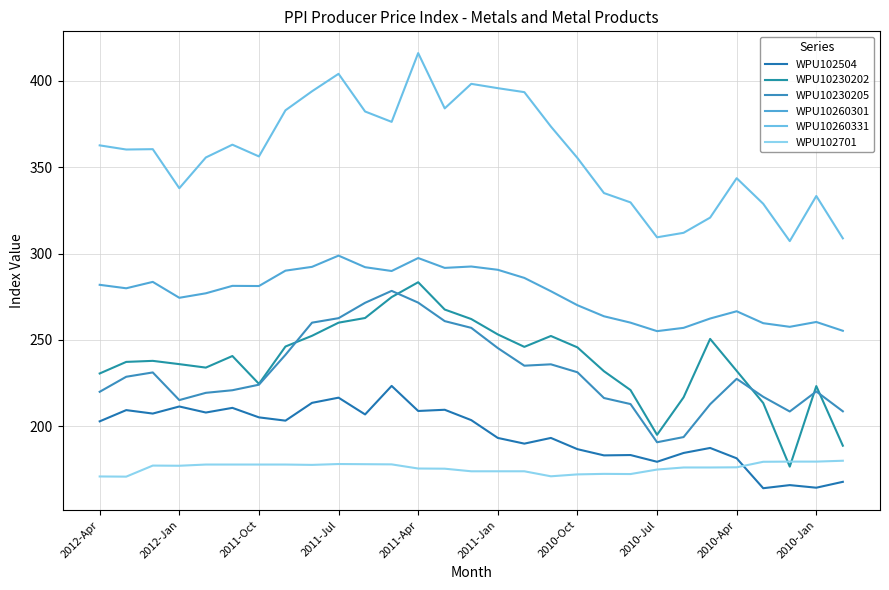

Does the chart display data point markers on the line(s)?

No